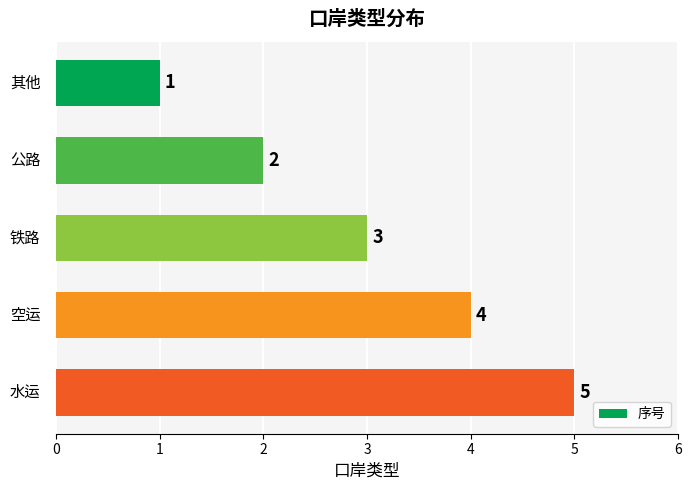

How many values are between 2 and 4?

3